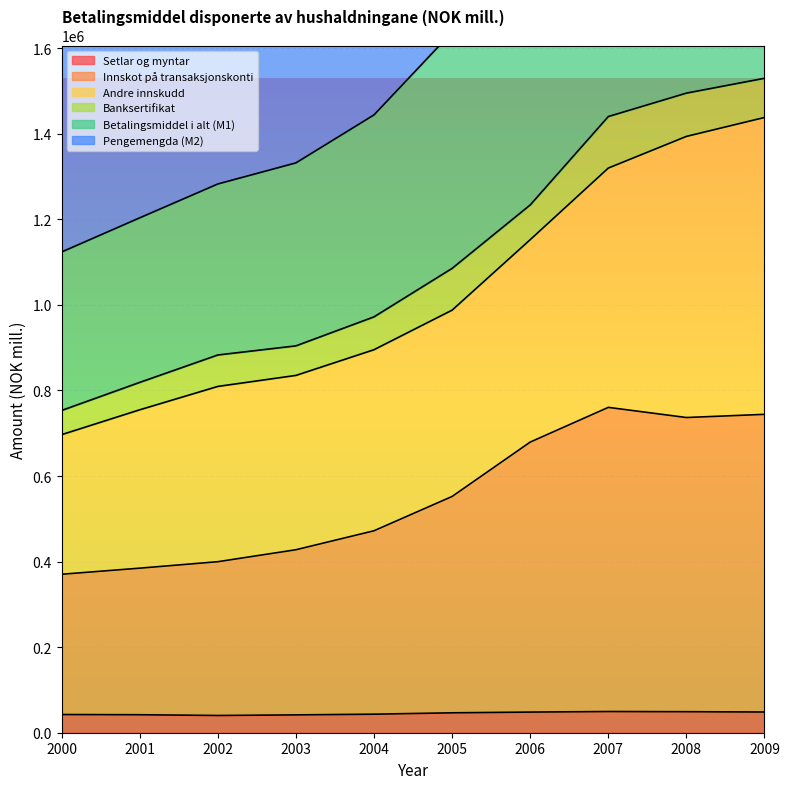

Which has a higher value, 2000 or 2005?

2005